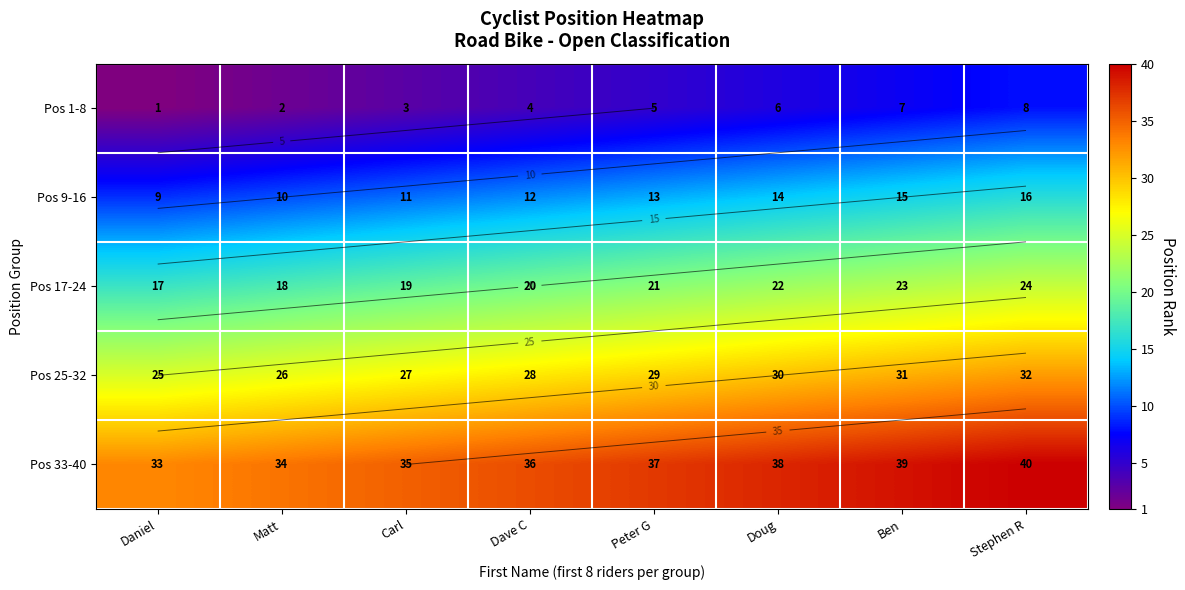

The Pos 25-32 series shows 25 at Daniel. True or false?

True